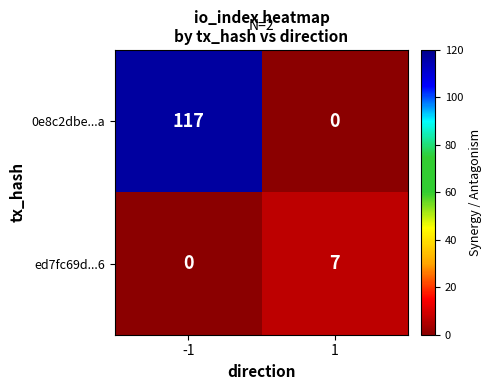

What is the difference between the highest and lowest values at 1?

7